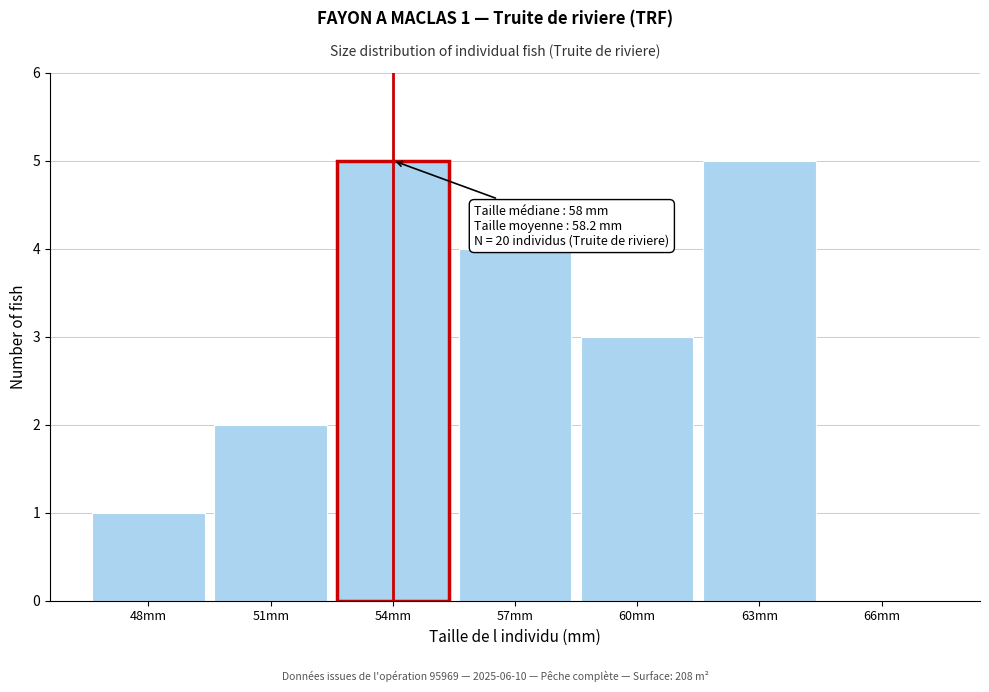

Reading right to left, what are all the values shown in this chart?

66mm=0	63mm=5	60mm=3	57mm=4	54mm=5	51mm=2	48mm=1